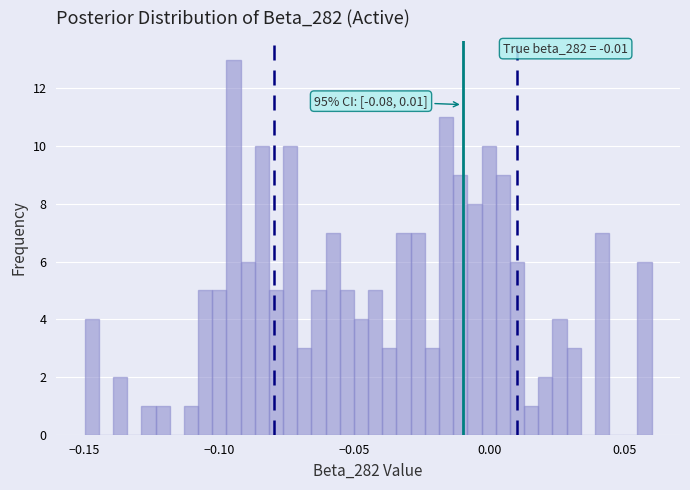

Around what value on the x-axis is the tallest bar? Give the approximate position of its centre, as read against the axis.

-0.095